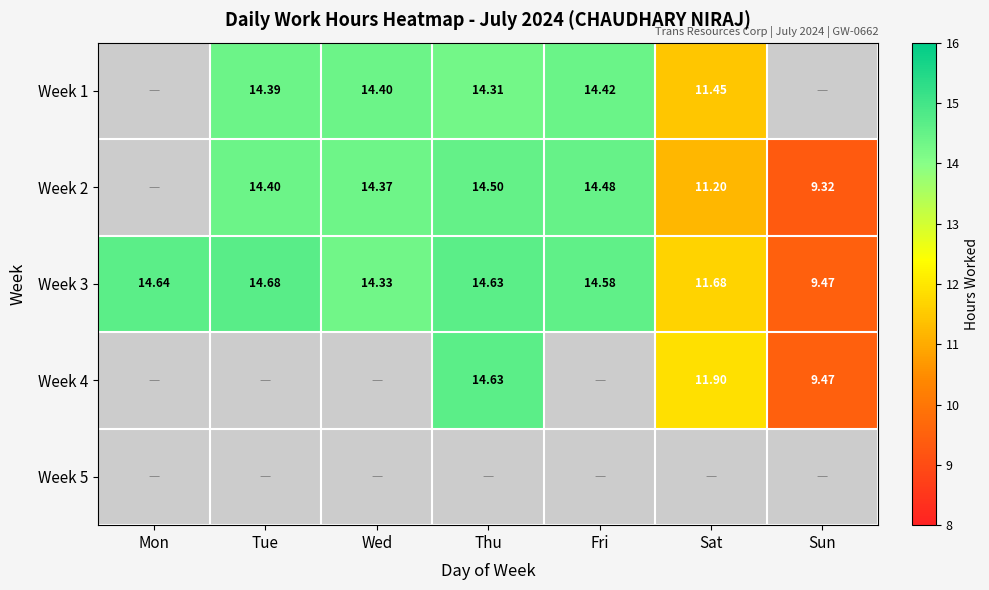

At which category does the chart reach its minimum across all series?

Sun